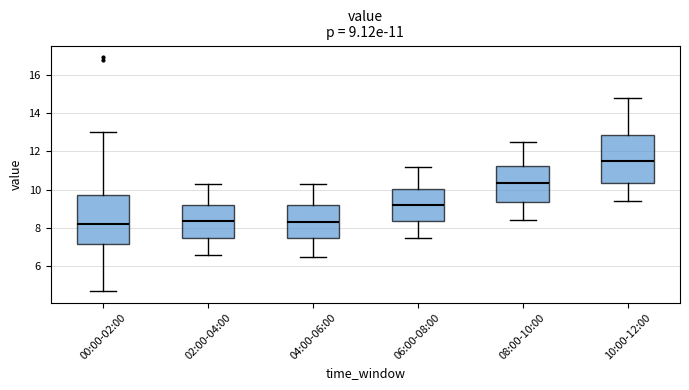

Which box has the highest median line?

10:00-12:00